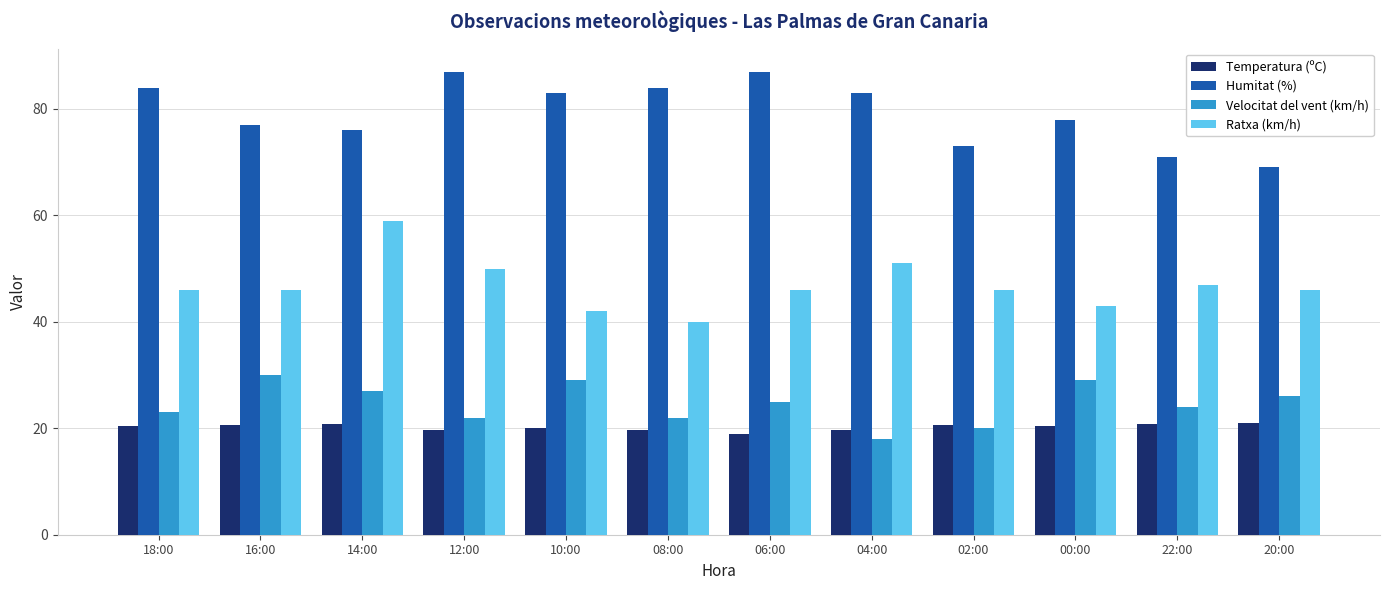

At 10:00, list the series in order from smallest to largest.

Temperatura (ºC), Velocitat del vent (km/h), Ratxa (km/h), Humitat (%)